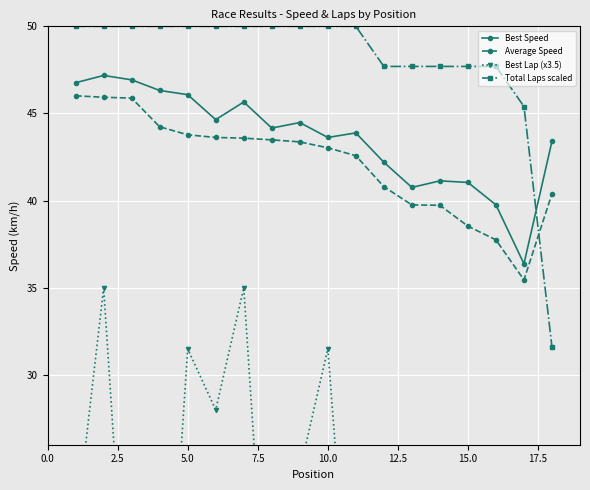

What is the maximum value for Best Speed?

47.2